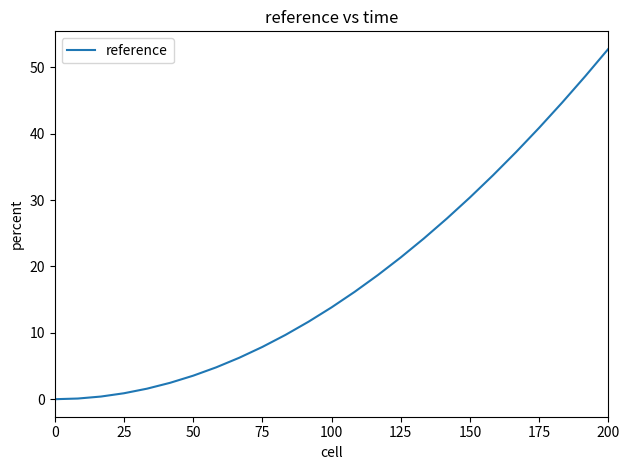

What is the difference between the maximum and minimum values?

52.8